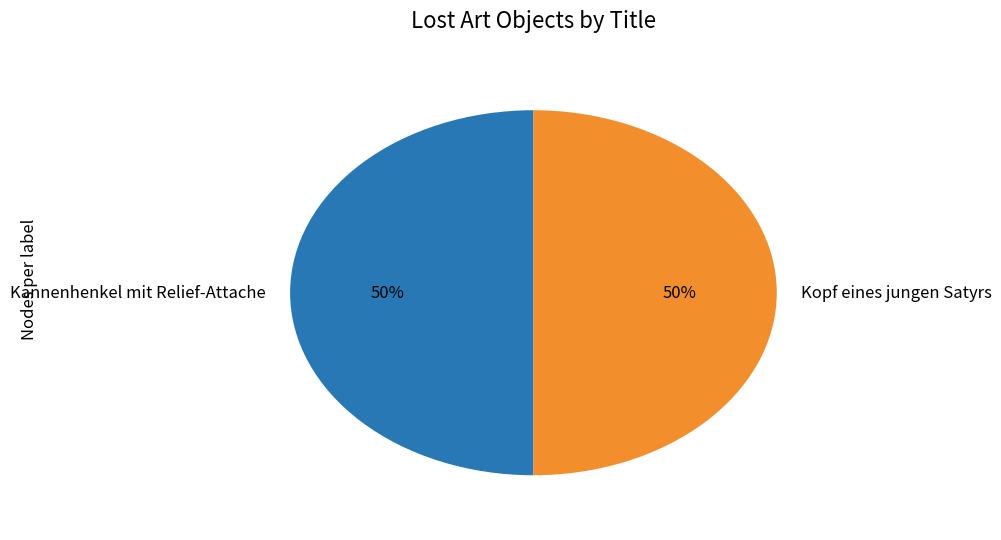

Combined, do Kopf eines jungen Satyrs and Kannenhenkel mit Relief-Attache account for over 50%?

Yes